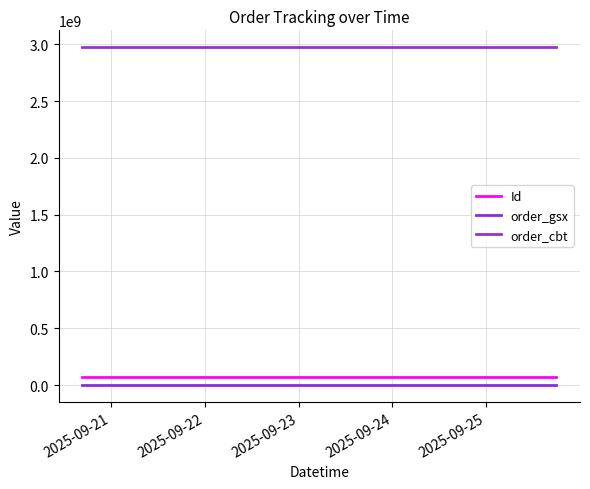

What is the value of the Id point at the 1st from the left?

69857079